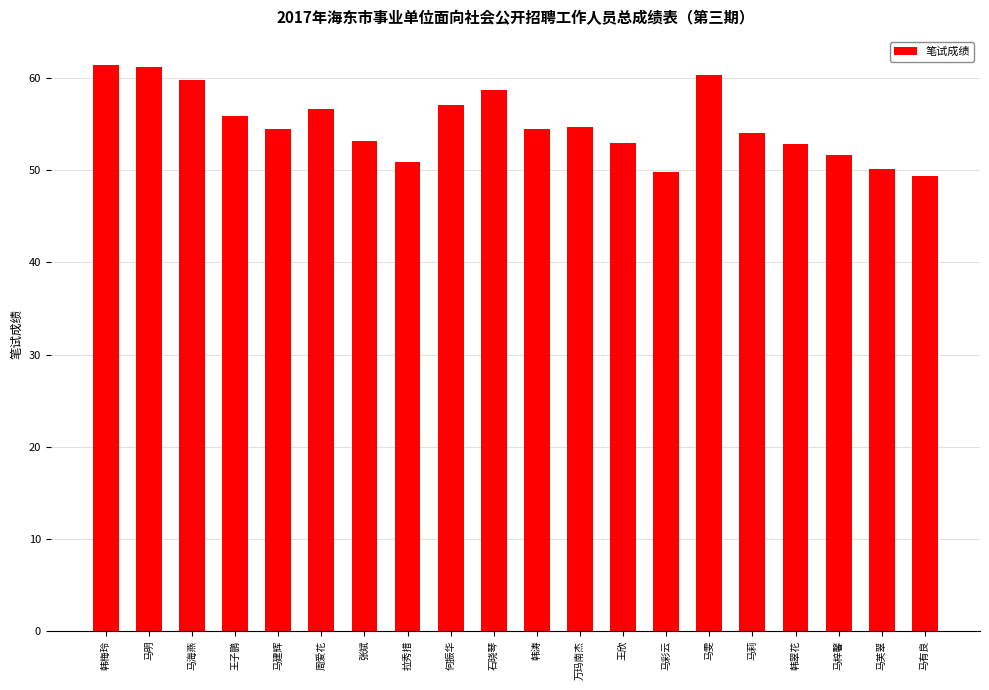

What is the minimum value shown in the chart?

49.3